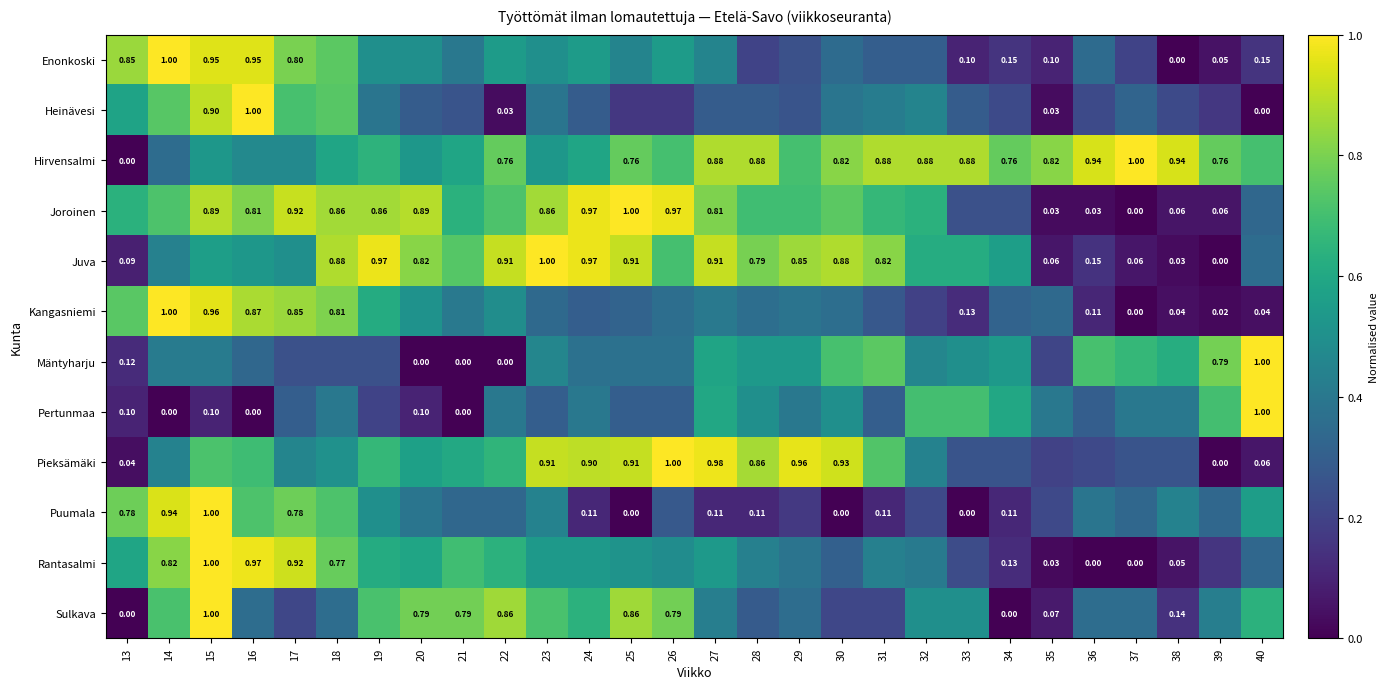

Which category has the lowest value in the Enonkoski series?

38